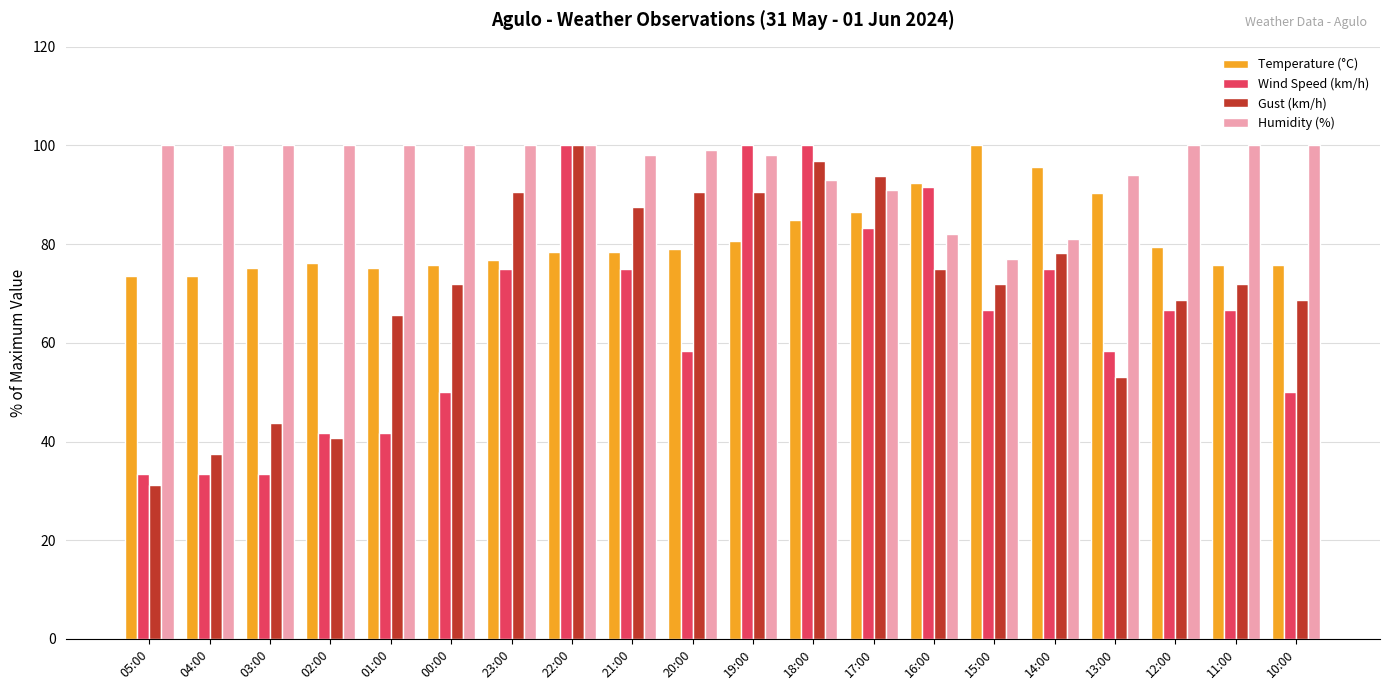

What position from the right is 15:00?

6